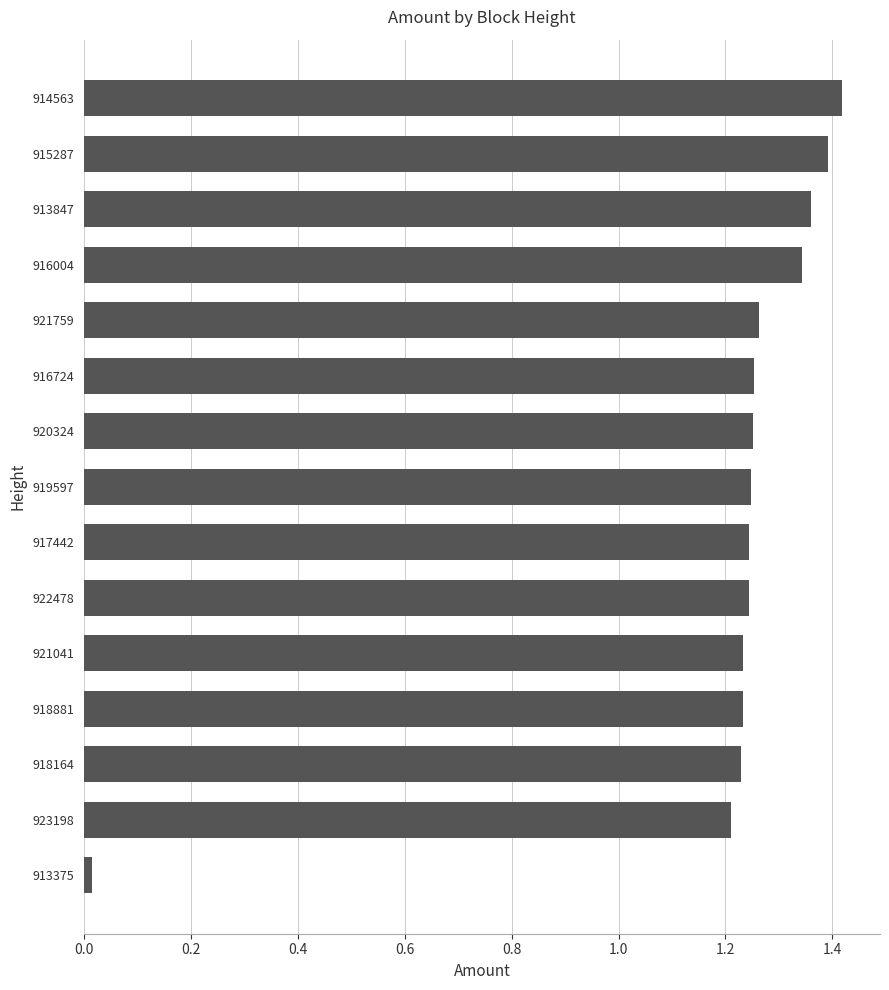

True or false: the data shows 0.8 at 916724.

False